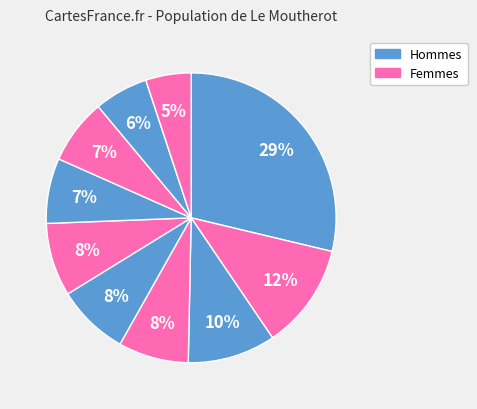

Count the number of slices in the pie.

10